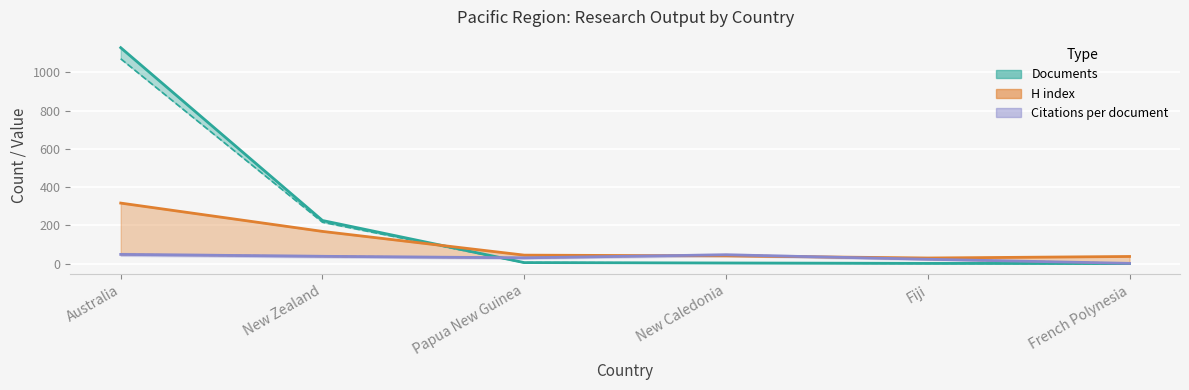

At which category does Citations per document reach its first local peak?

New Caledonia